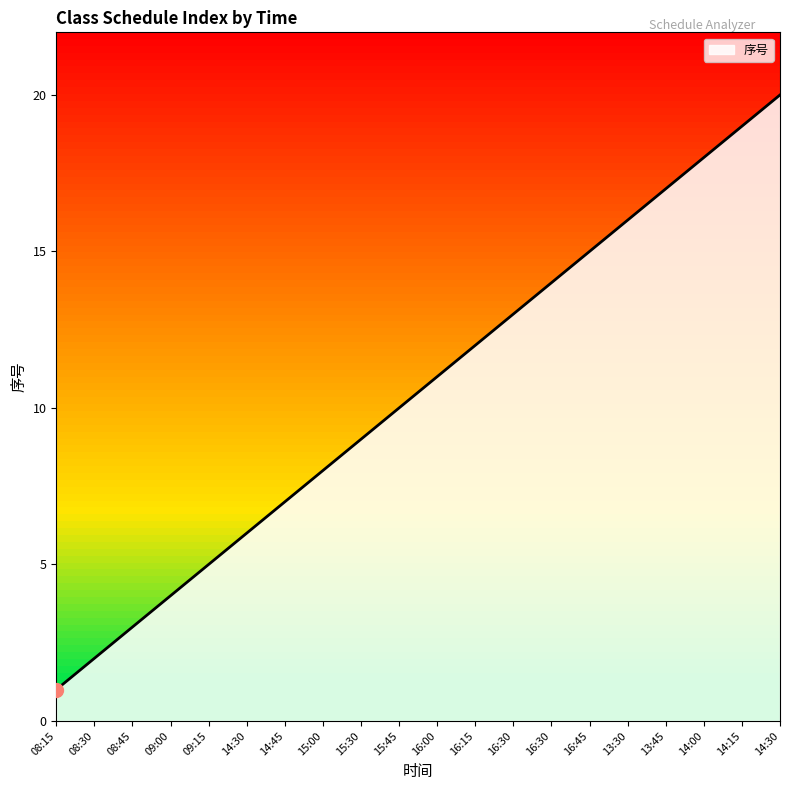

What is the change in value from 09:15 to 16:15?

+7